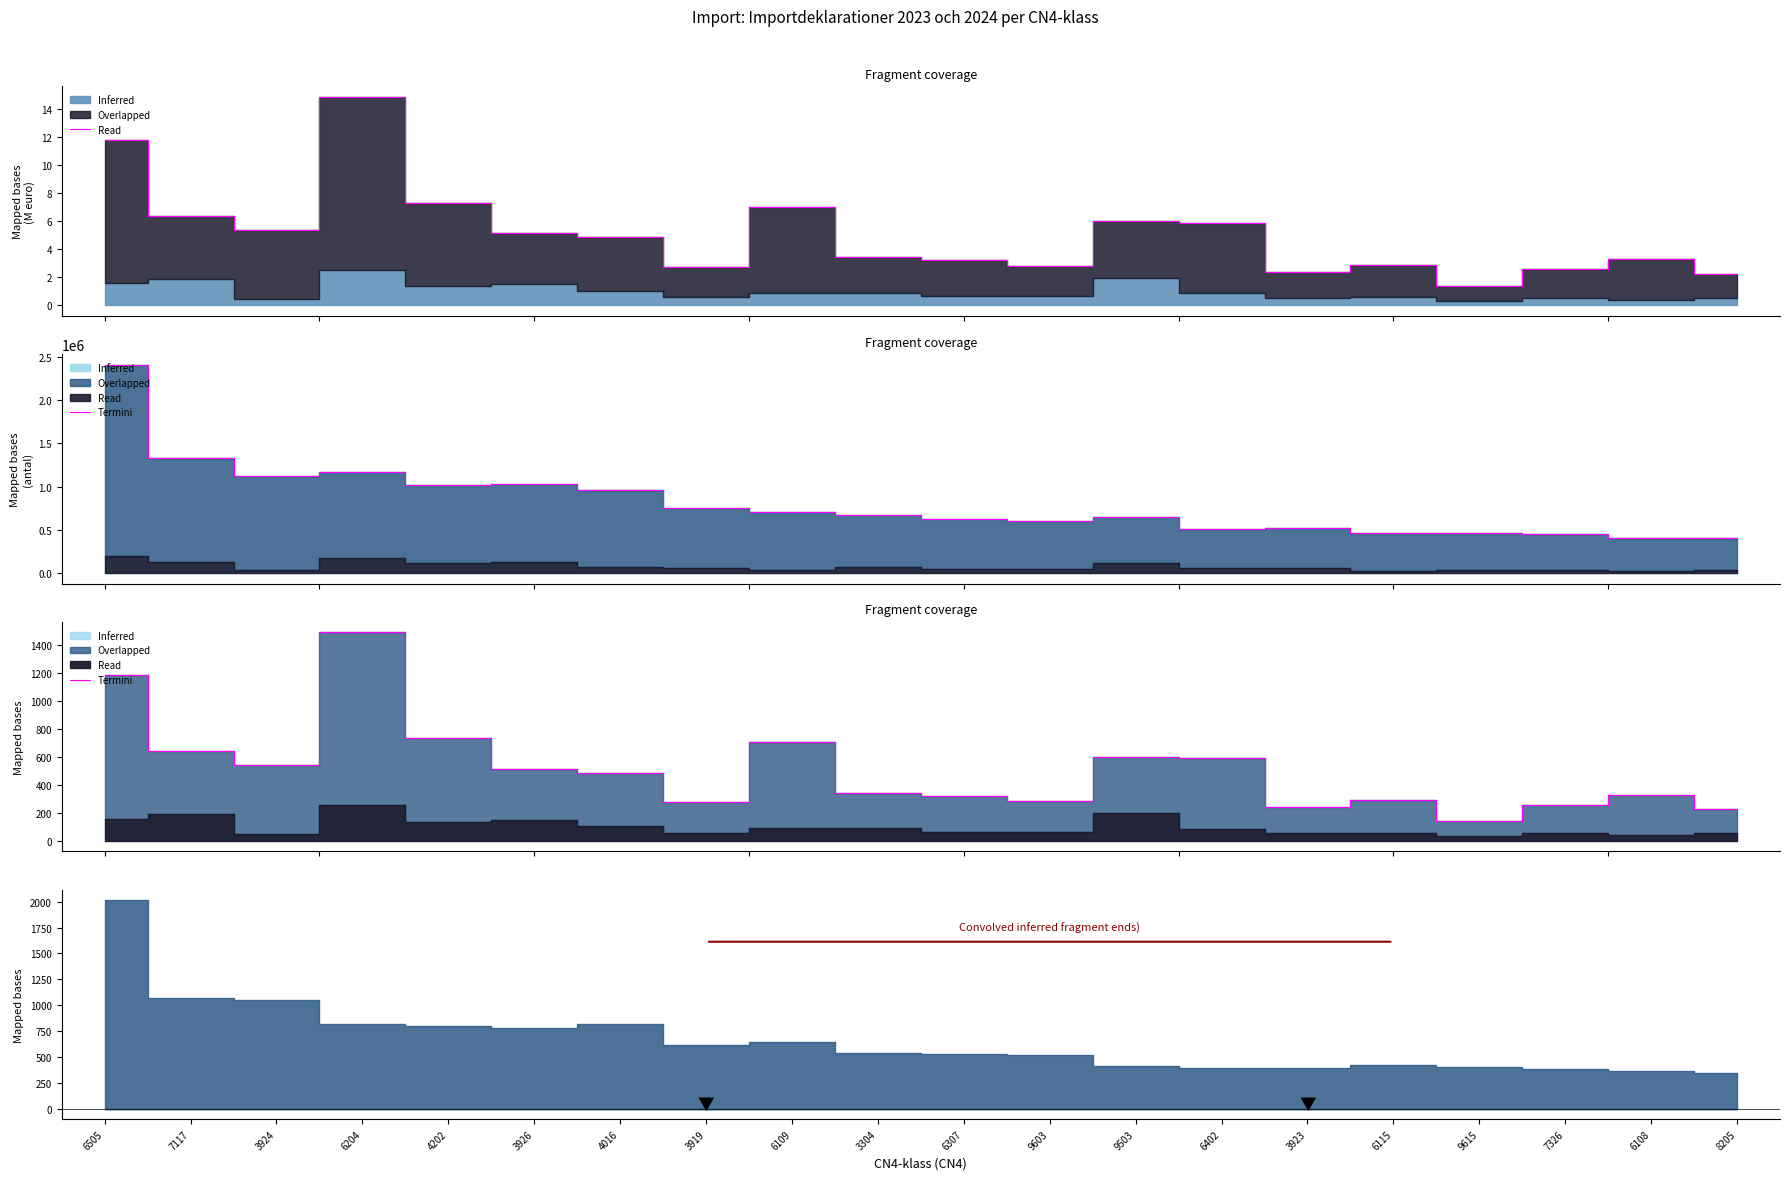

Reading left to right, transcribe all the data shown in this chart.

6505=1182.6	7117=640.8	3924=540.5	6204=1489.4	4202=731.9	3926=516.3	4016=485.8	3919=276.0	6109=702.7	3304=345.6	6307=321.5	9603=282.7	9503=602.5	6402=588.9	3923=239.3	6115=290.0	9615=141.9	7326=259.6	6108=329.5	8205=227.7